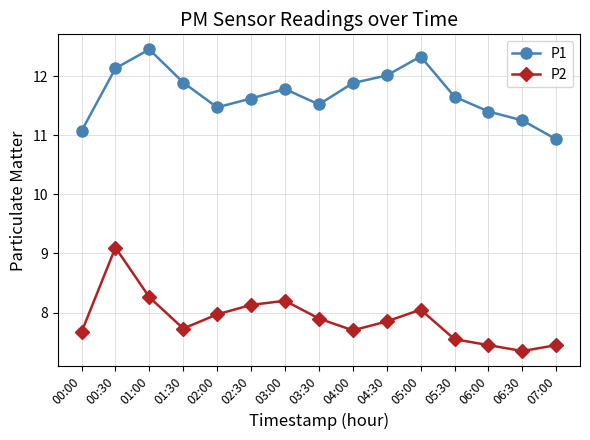

True or false: P2 has more than 0 interior local peaks.

True